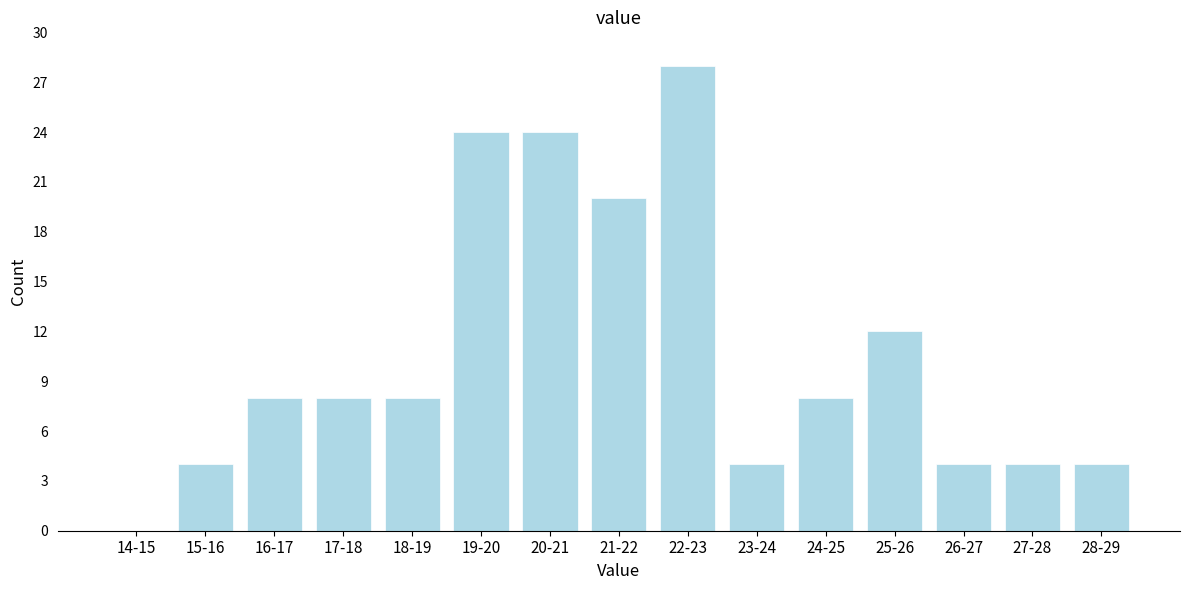

Reading right to left, transcribe all the data shown in this chart.

28-29=4	27-28=4	26-27=4	25-26=12	24-25=8	23-24=4	22-23=28	21-22=20	20-21=24	19-20=24	18-19=8	17-18=8	16-17=8	15-16=4	14-15=0